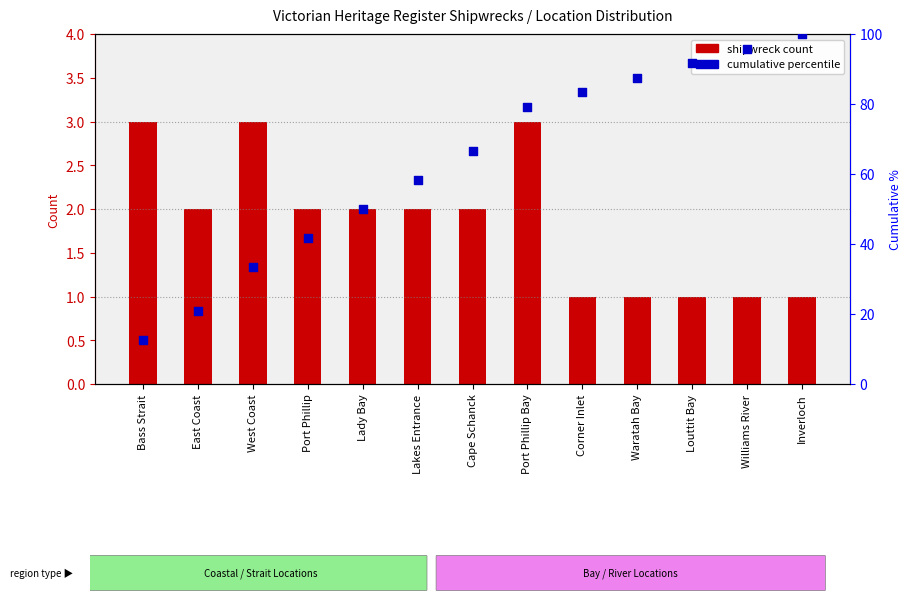

Is the value of shipwreck count at Cape Schanck greater than the value of cumulative percentile at Port Phillip?

No